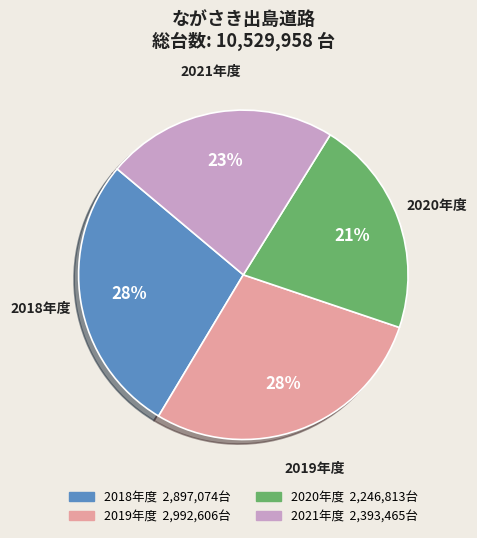

Is there any slice that represents more than half of the pie?

No